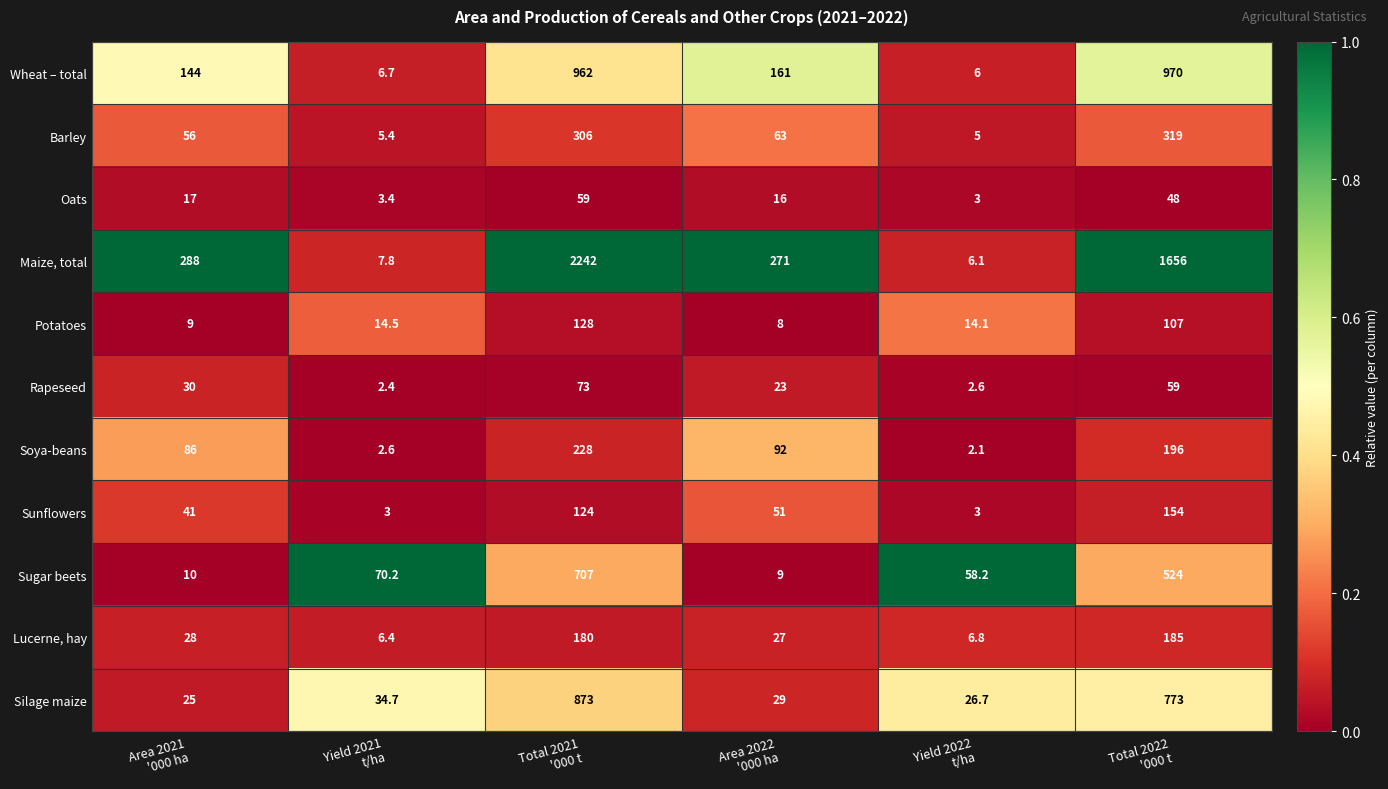

What is the maximum value shown in the chart?

2242.0